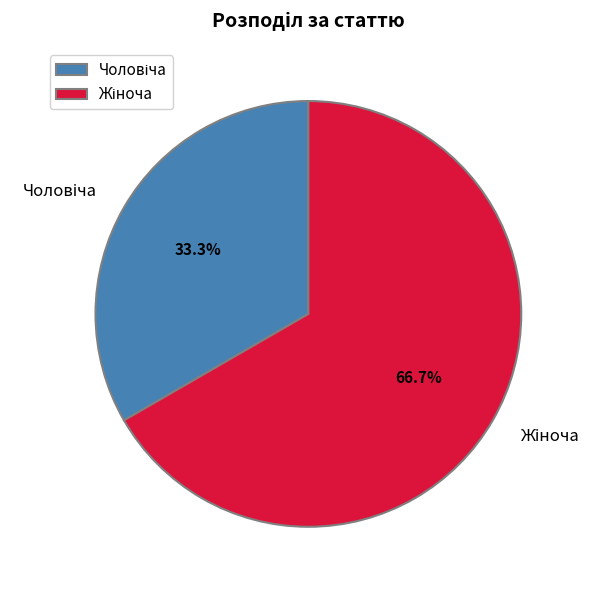

How many segments does this pie chart have?

2